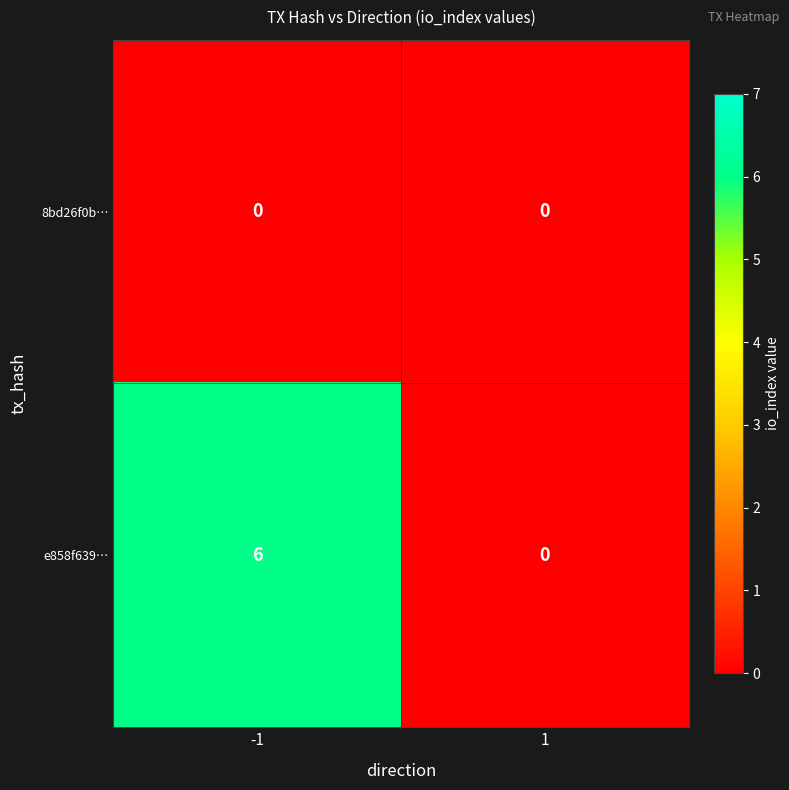

What is the difference between the e858f639… values at 1 and -1?

6